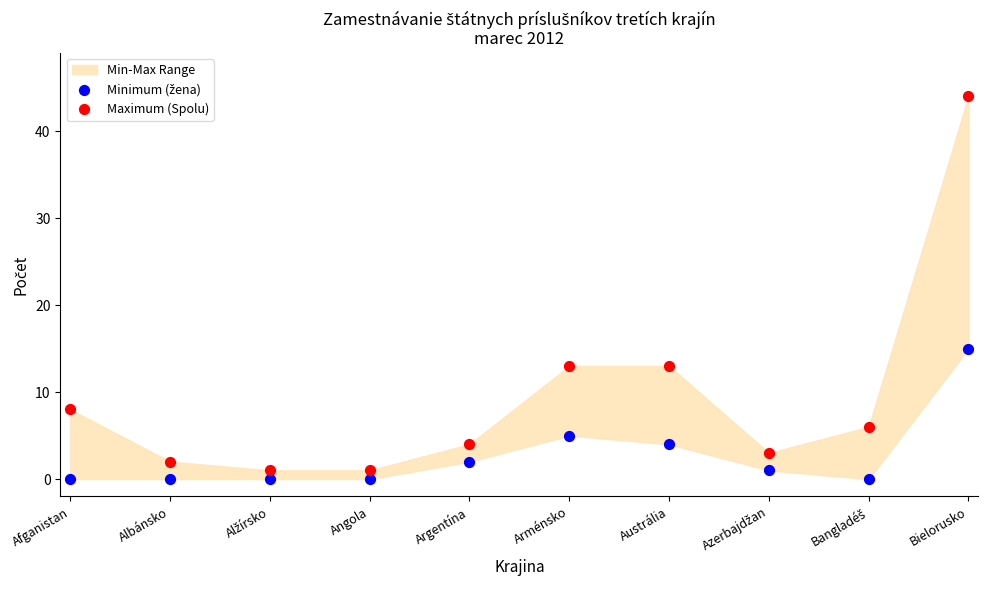

Which series has the largest Y range (max minus min)?

Maximum (Spolu)